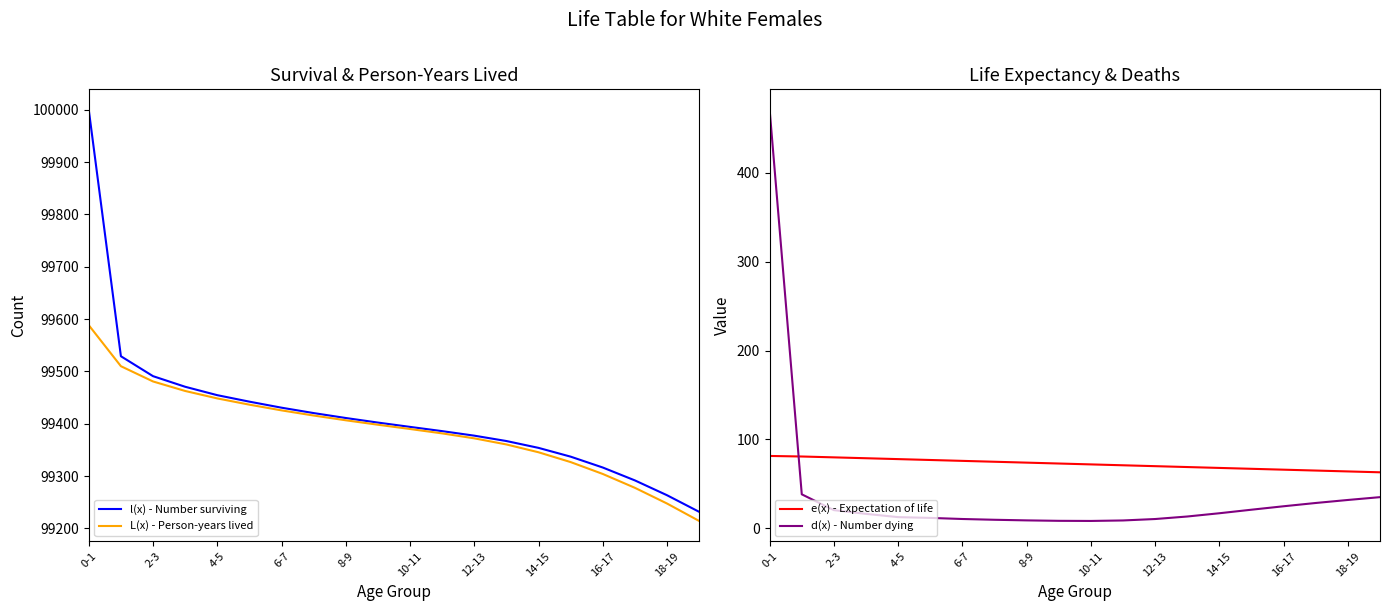

How many data points does each series have?

20